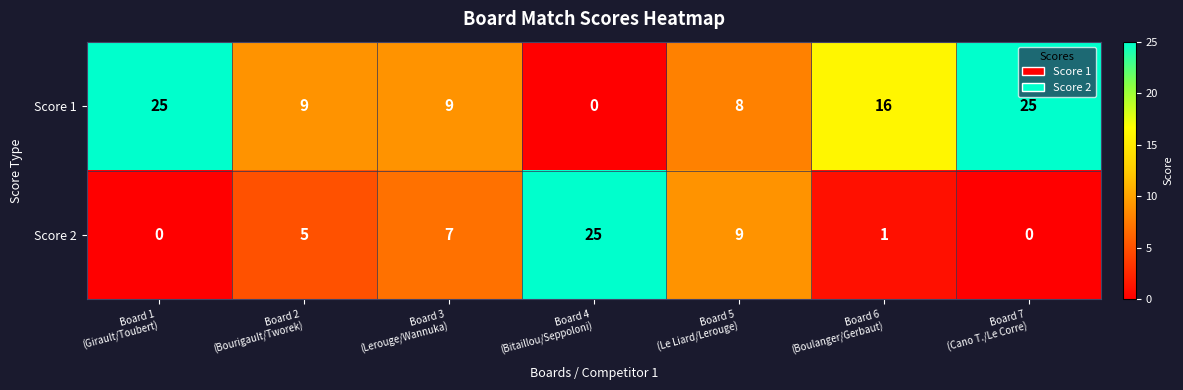

At how many categories does at least one series exceed 1?

7